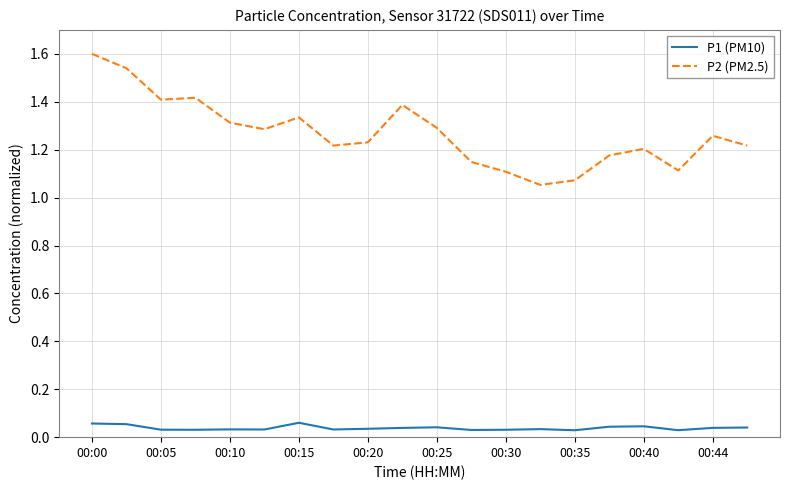

What is the difference between the second highest and second lowest values in the P2 (PM2.5) series?

0.5